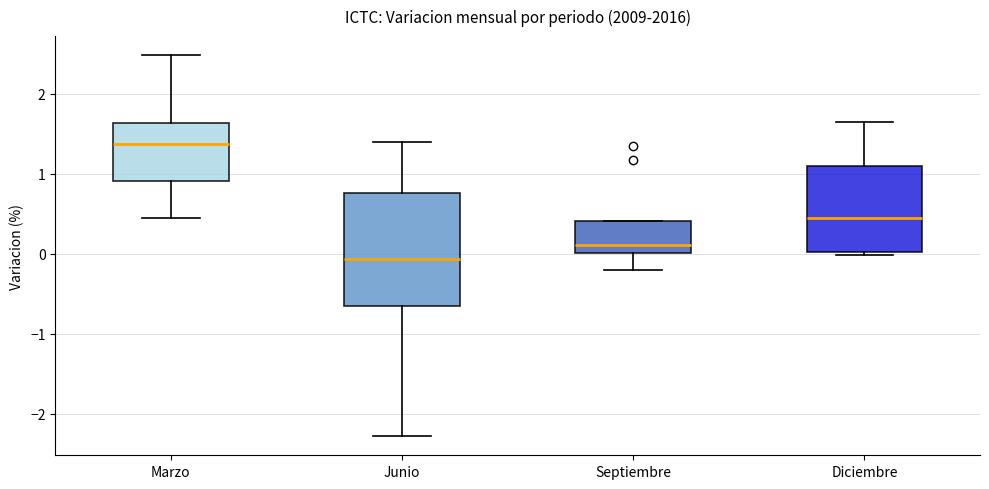

Reading left to right, read every box against the y-axis: the position of its median line, the range the box covers, and the ends of its whiskers. The values are not printed on the chart, so give them approximately, as read against the axis.

Marzo: median 1.4, box 0.9 to 1.6, whiskers 0.4 to 2.5
Junio: median -0.1, box -0.6 to 0.8, whiskers -2.3 to 1.4
Septiembre: median 0.1, box 0.0 to 0.4, whiskers -0.2 to 0.4
Diciembre: median 0.4, box 0.0 to 1.1, whiskers 0.0 (just below the box's lower edge) to 1.7